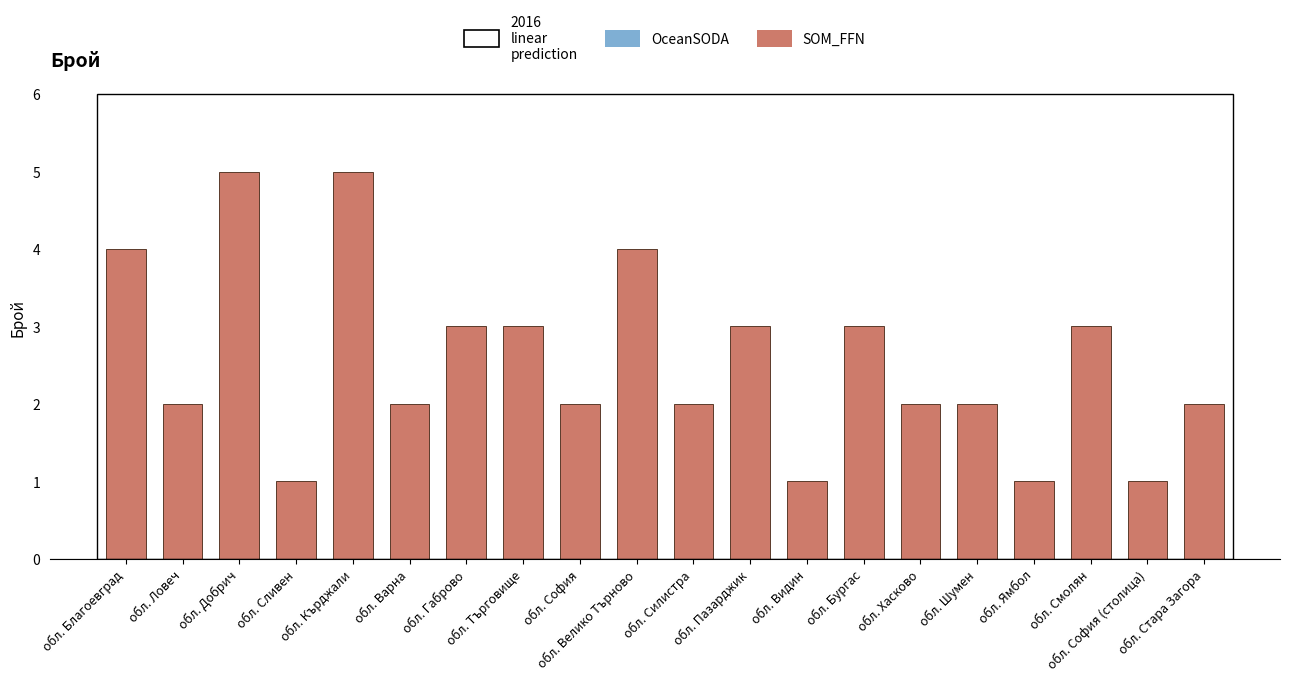

What is the label of the 8th bar from the right?

обл. Видин